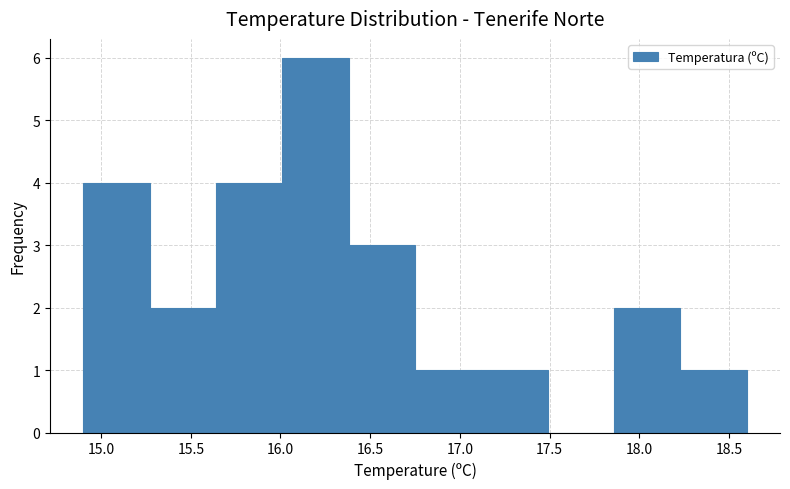

Reading left to right, transcribe this chart: for each bar, give the range it covers on the x-axis and its height. Neither the bar edges nor the heights are printed on the chart, so give them approximately, as read against the axes.

14.90 to 15.27: 4
15.27 to 15.64: 2
15.64 to 16.01: 4
16.01 to 16.38: 6
16.38 to 16.75: 3
16.75 to 17.12: 1
17.12 to 17.49: 1
17.49 to 17.86: 0
17.86 to 18.23: 2
18.23 to 18.60: 1